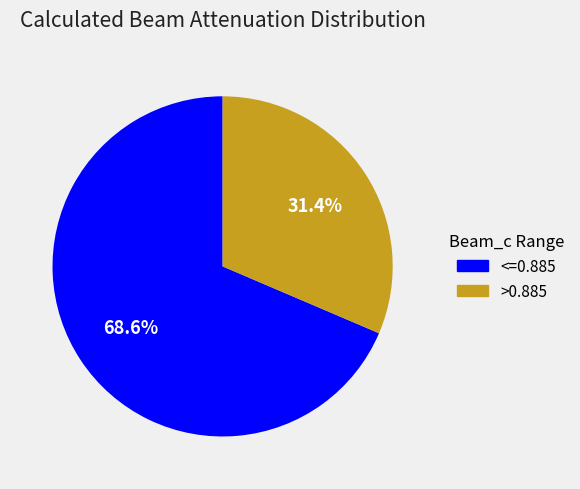

Is there a majority slice in this chart?

Yes